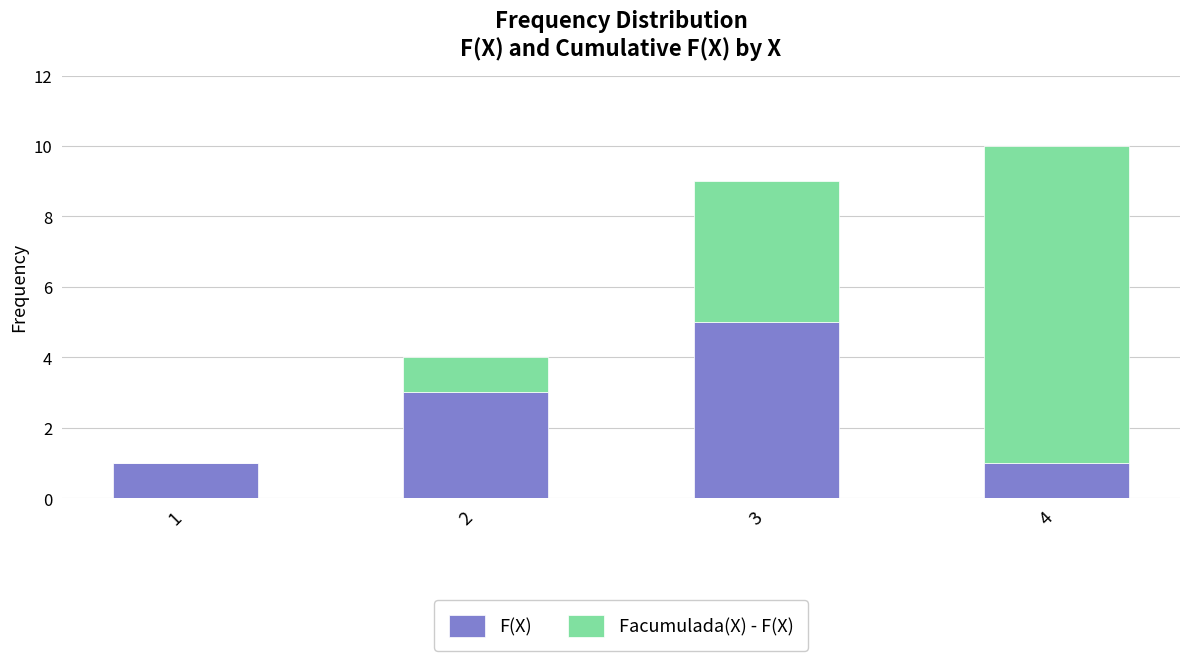

What is the maximum value for F(X)?

5